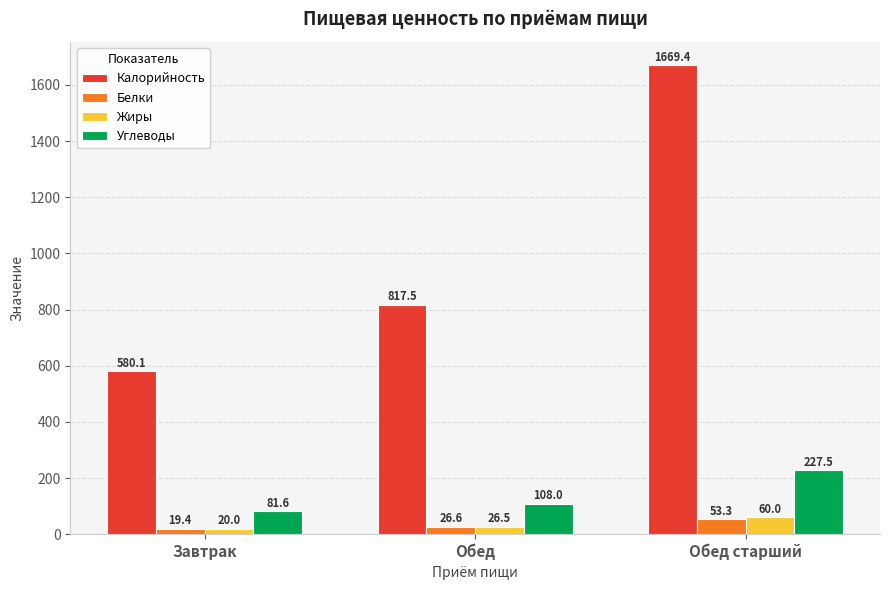

What is the average value of the Жиры series?

35.5